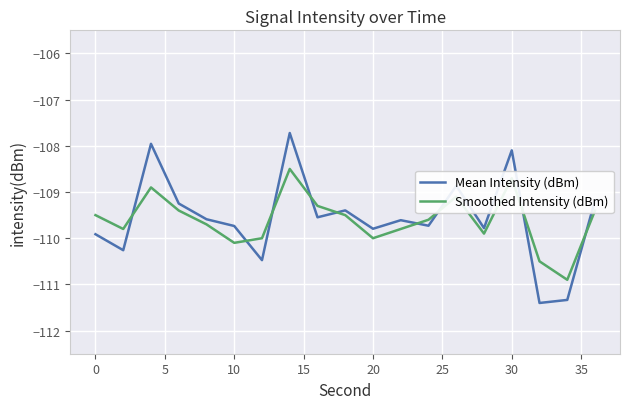

What is the minimum value for Smoothed Intensity (dBm)?

-110.9